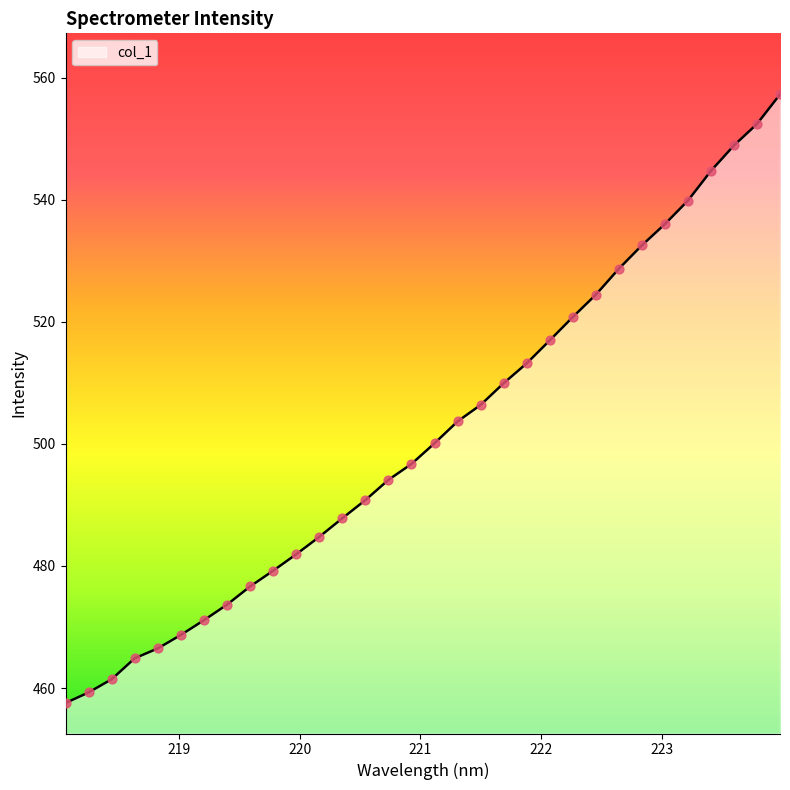

What is the maximum value shown in the chart?

557.3